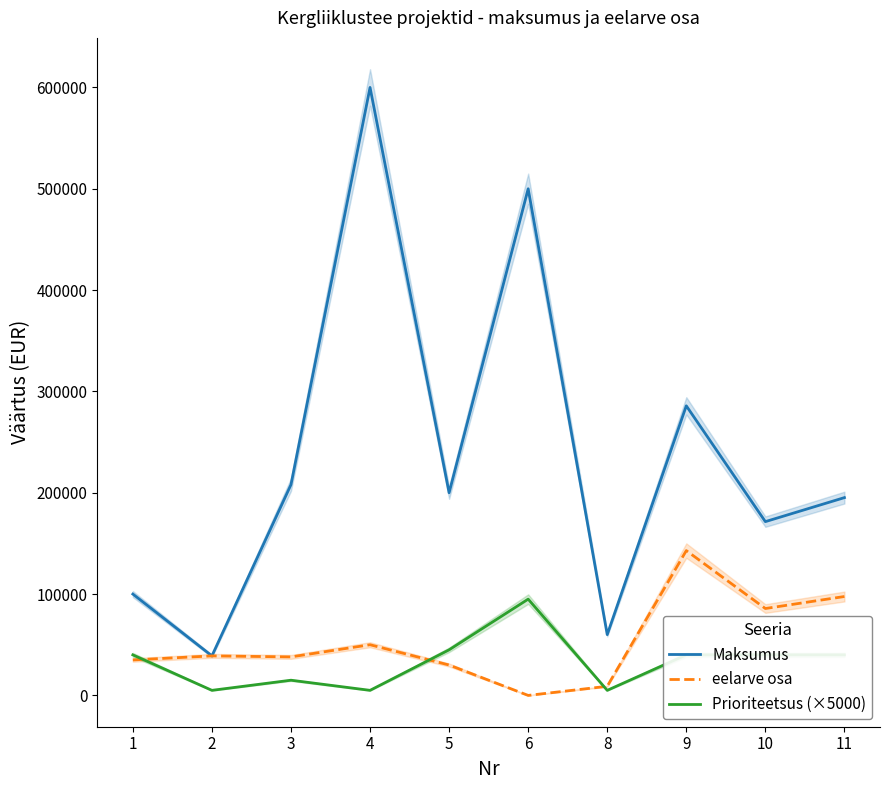

At which category does Prioriteetsus (×5000) reach its first local valley?

2